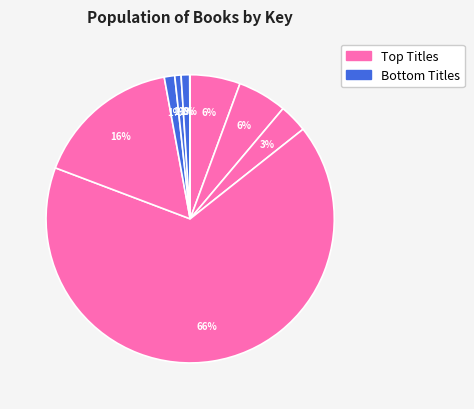

Rank the categories by value from highest to lowest.

Right Where You Left Me, Draw the Line, Drawn That Way, Indestructible Object, Enchantment of Ravens, Ivy, Leonardo's Shadow, Love & Sk8, River Boy